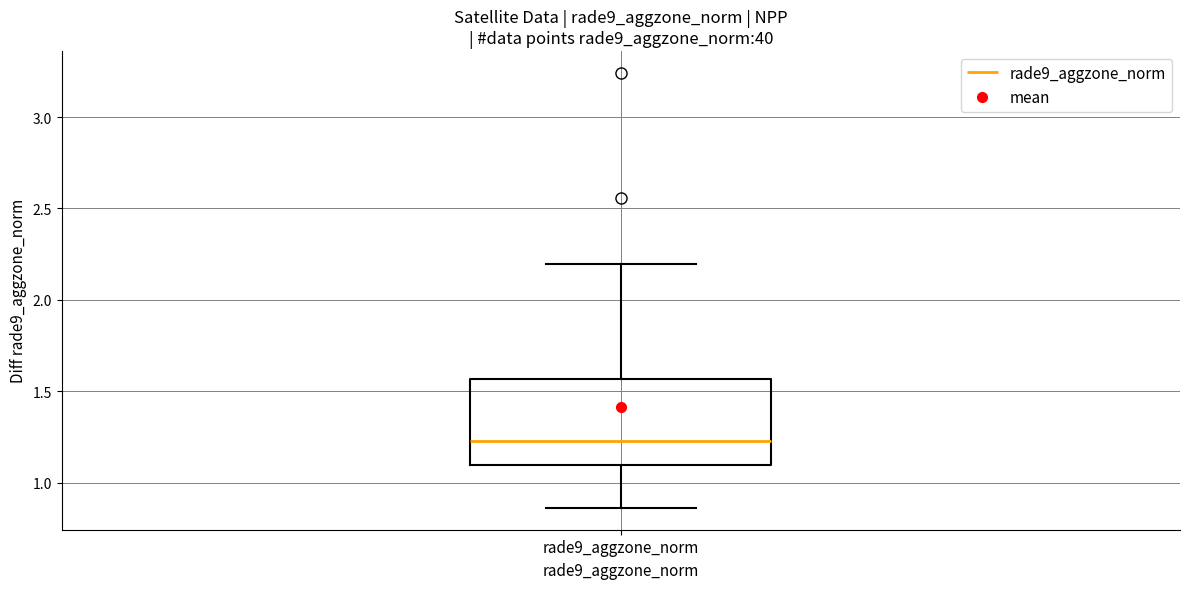

Where does the median line of the box for rade9_aggzone_norm sit on the y-axis? The values are not printed on the chart, so give them approximately, as read against the axis.

1.25